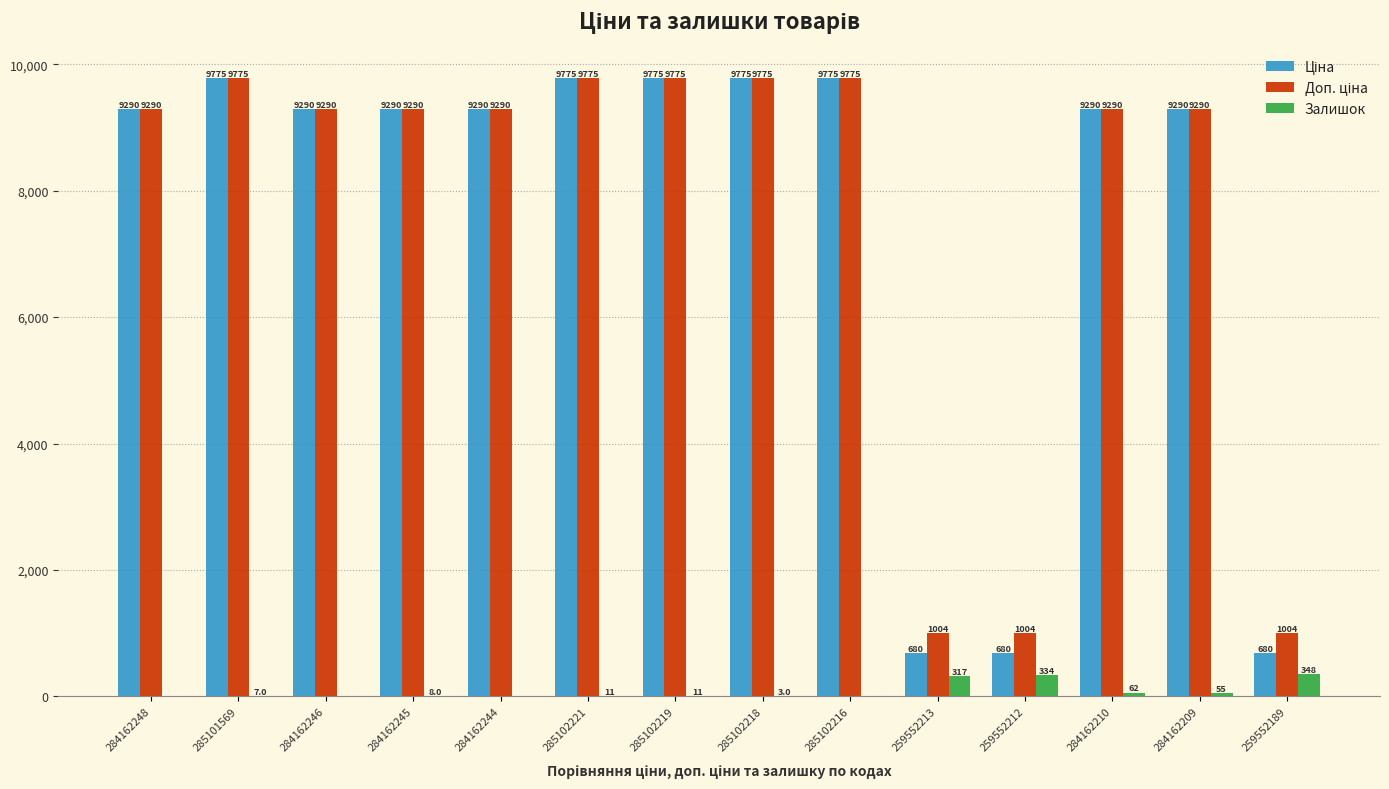

Is it true that Залишок equals 348.0 at 259552189?

True